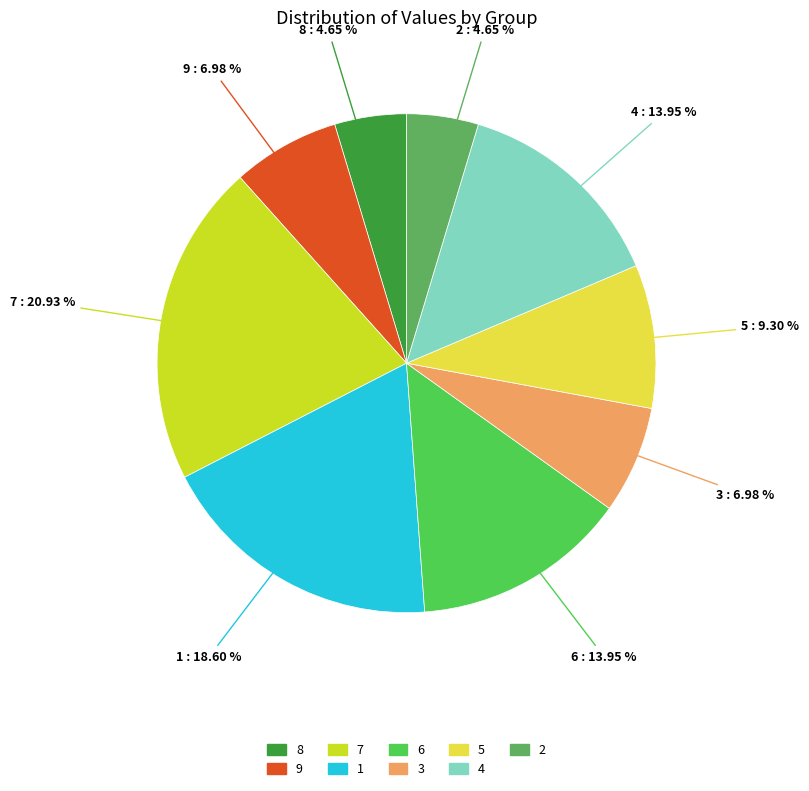

What is the total percentage of 5 and 2?

14.0%